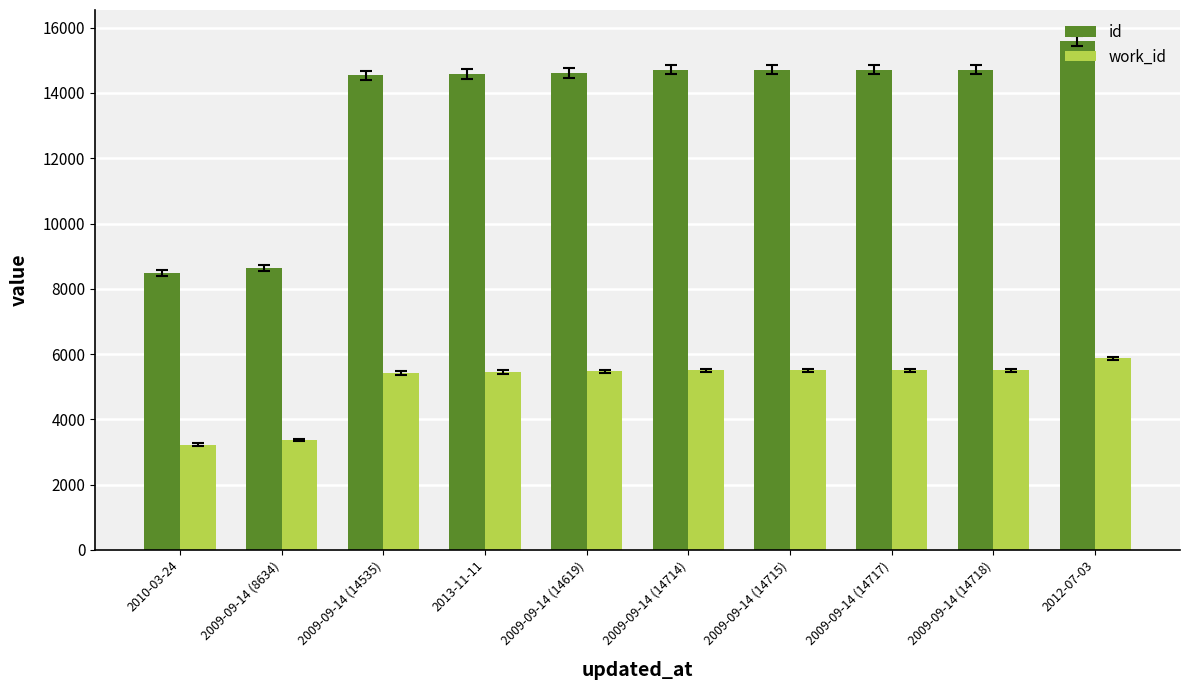

Which category has the highest value across all series?

2012-07-03